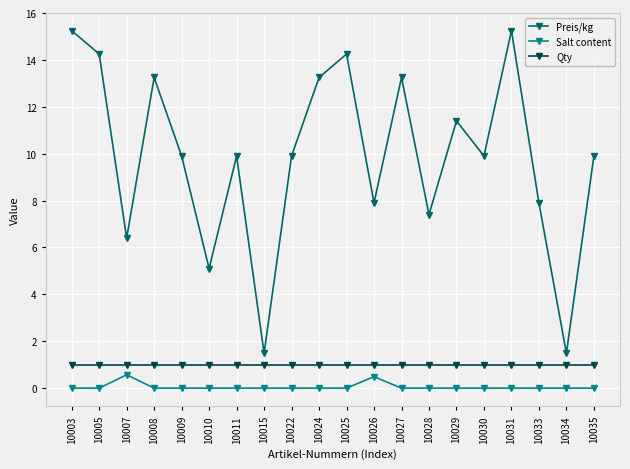

Which series changed the most between 10015 and 10030?

Preis/kg